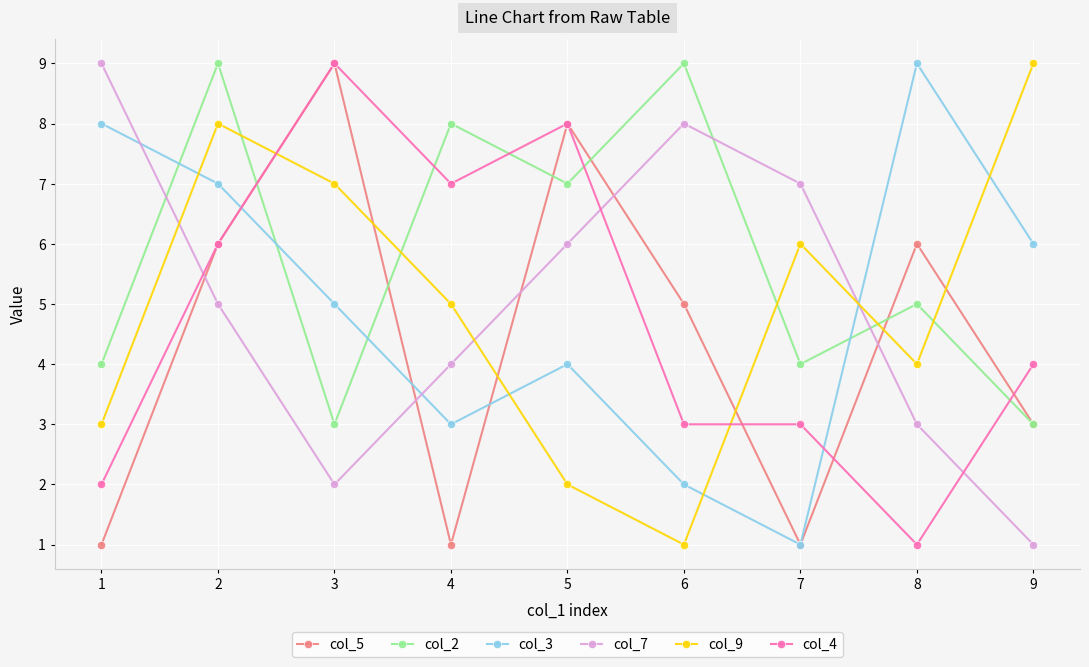

Which category has the lowest value in the col_3 series?

7